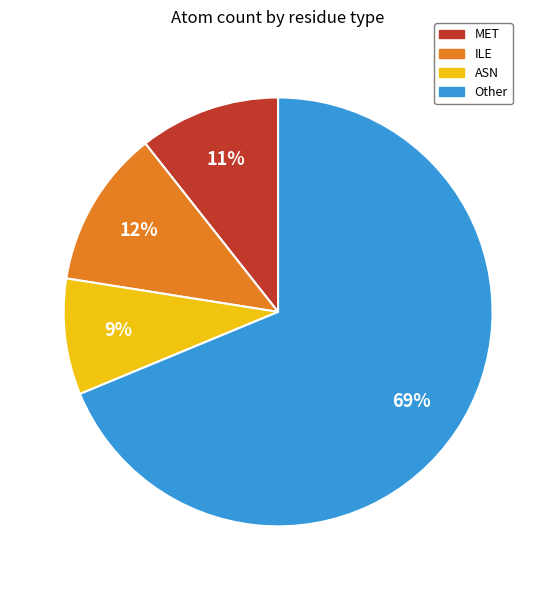

To the nearest percent, what percentage of the pie is ILE?

12%